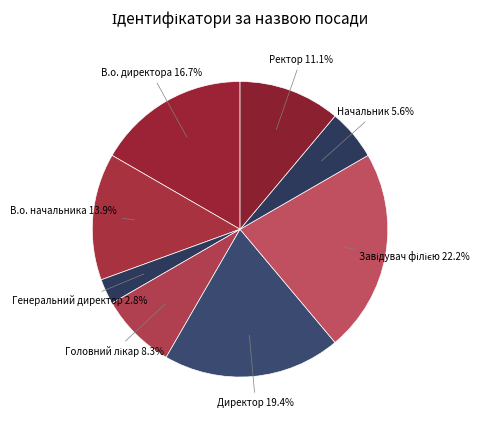

What is the smallest slice in the pie chart?

Генеральний директор